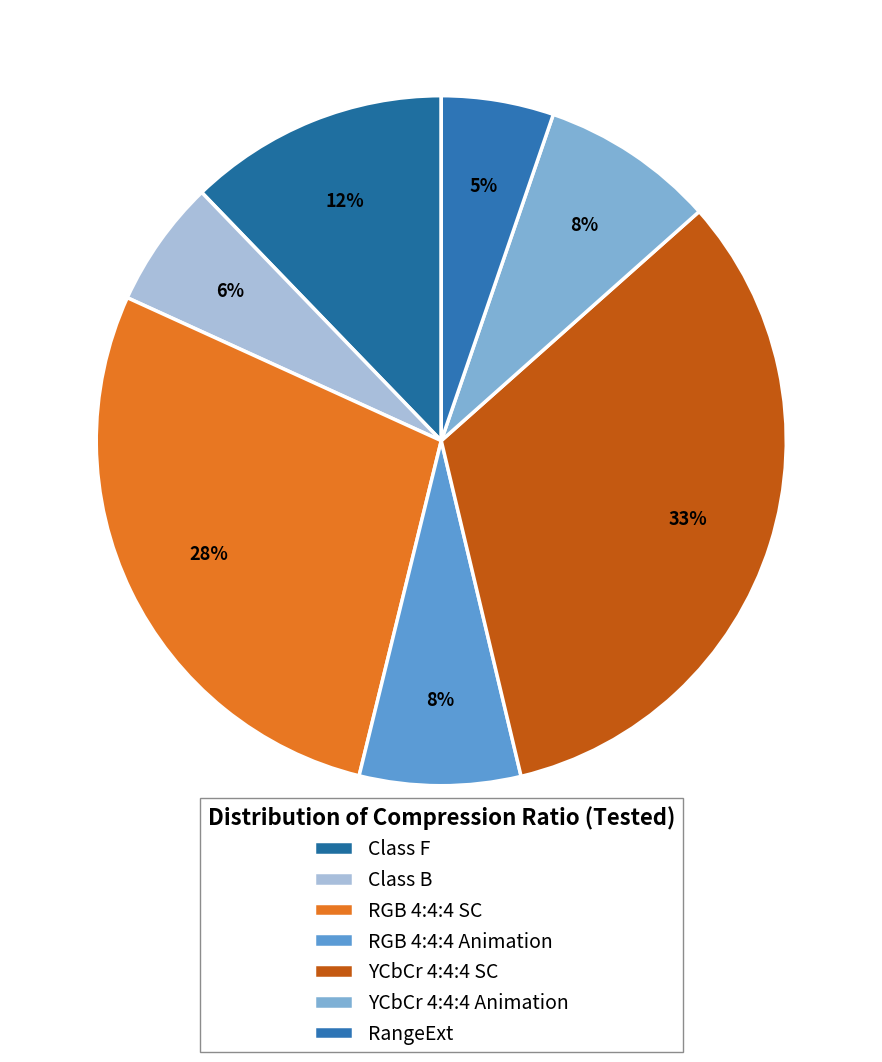

Count the number of slices in the pie.

7